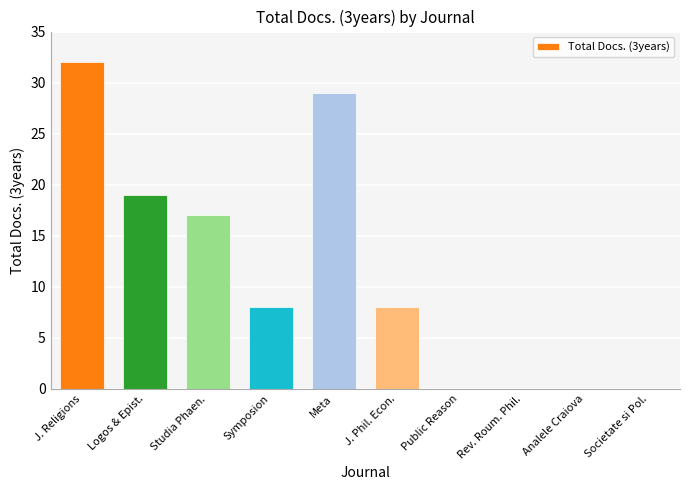

Where is the data nearest to the value 16?

Studia Phaen.